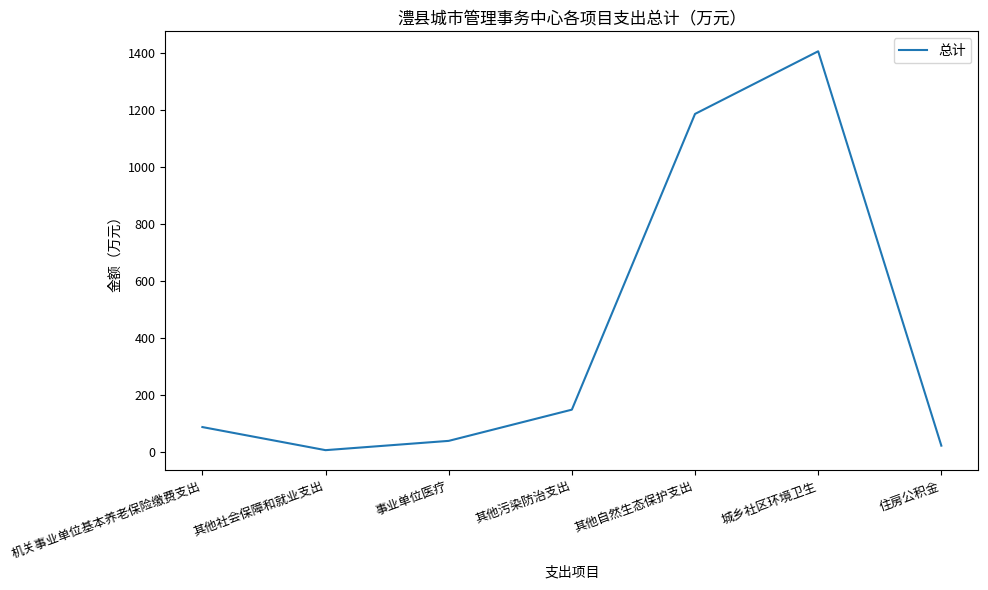

Rank the categories by value from highest to lowest.

城乡社区环境卫生, 其他自然生态保护支出, 其他污染防治支出, 机关事业单位基本养老保险缴费支出, 事业单位医疗, 住房公积金, 其他社会保障和就业支出